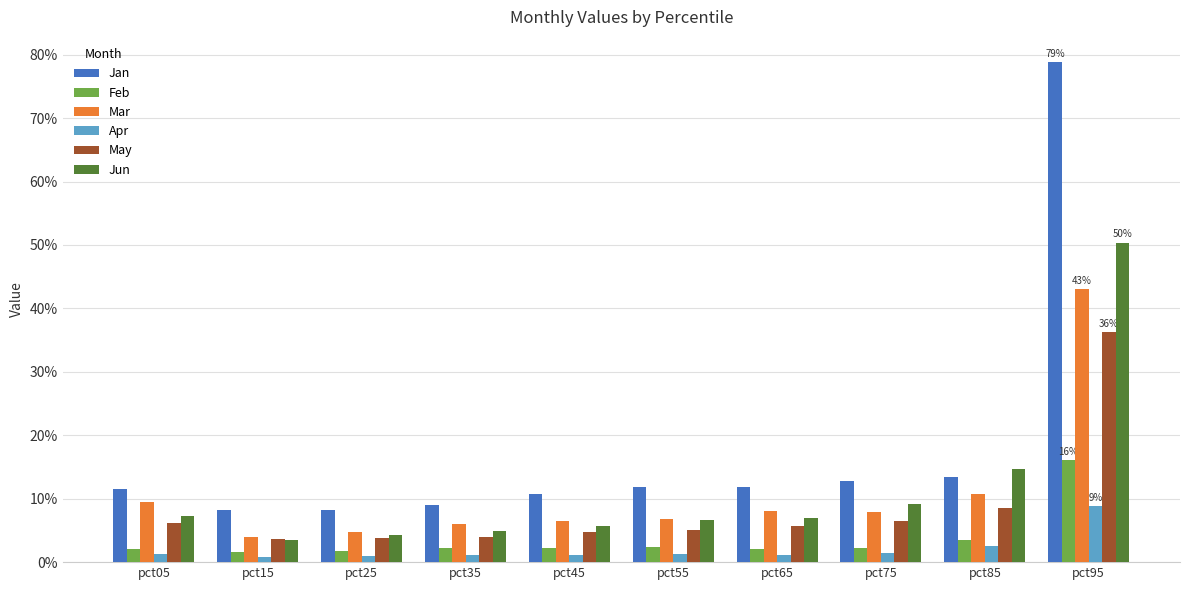

What is the spread (max minus min) of values at pct35?

0.1